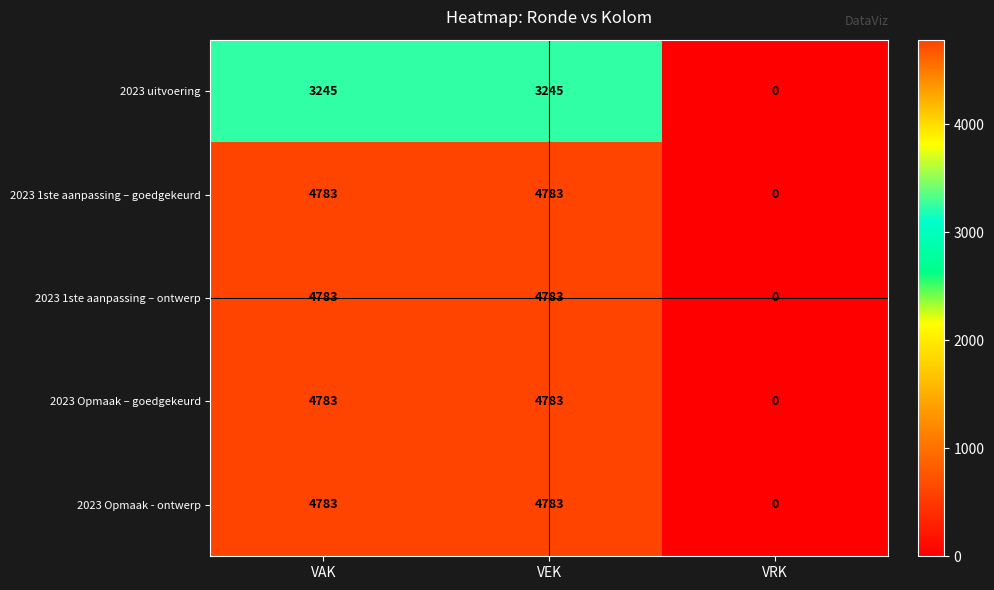

How many 2023 1ste aanpassing – goedgekeurd values are between 0 and 4783?

3